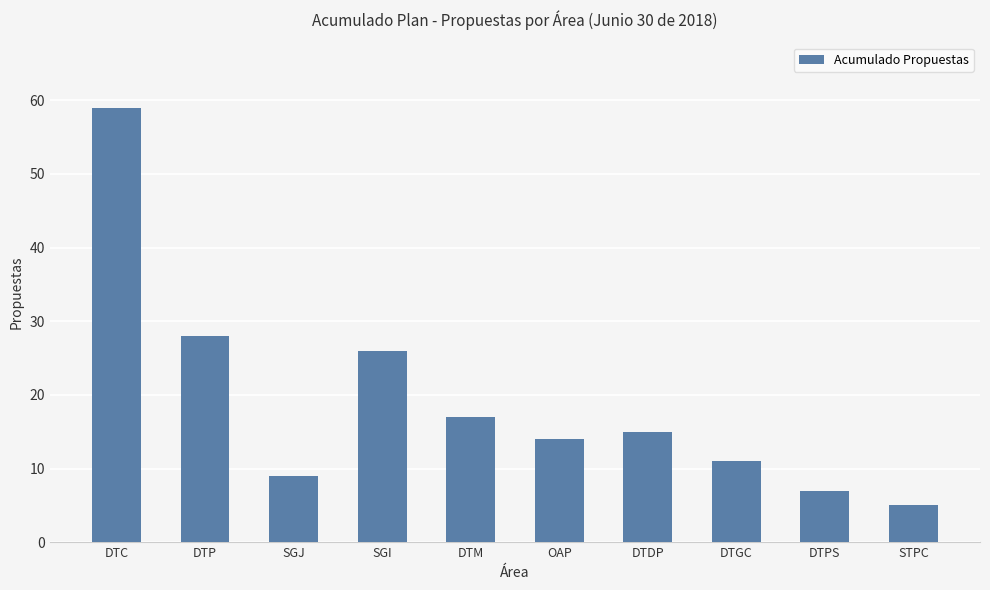

What value does the data have at OAP?

14